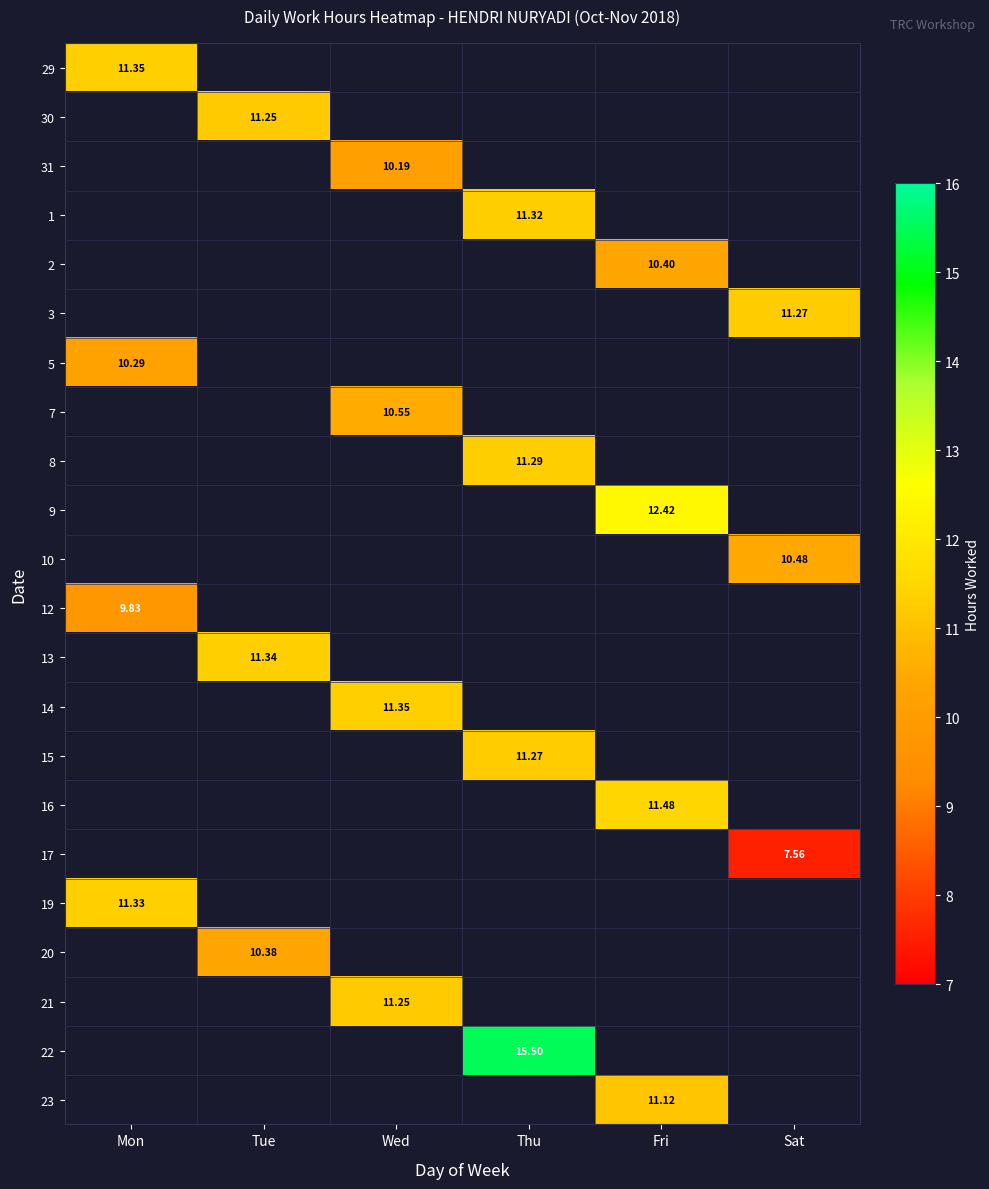

Is the value of 29 at Mon greater than the value of 8 at Thu?

Yes